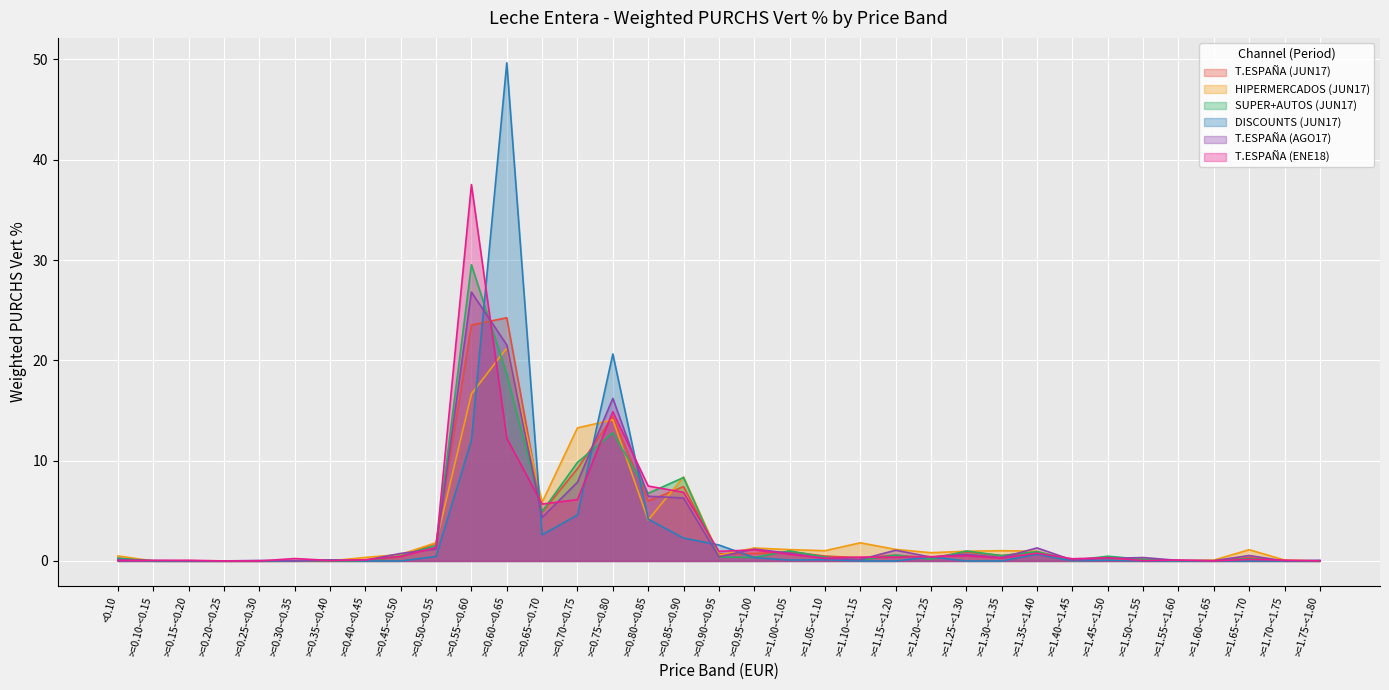

Which has a higher value, >=0.45-<0.50 or <0.10?

>=0.45-<0.50